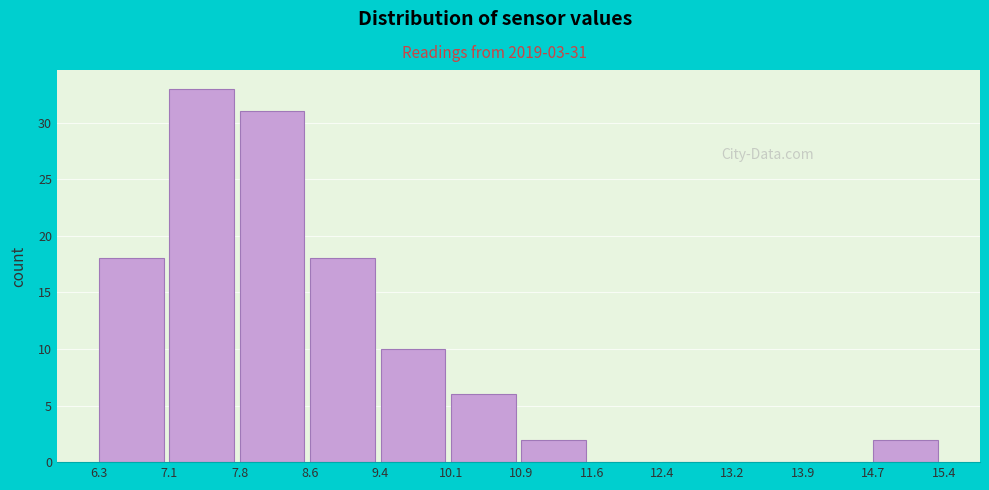

Over which range of the x-axis is the bar tallest?

7.1 to 7.8